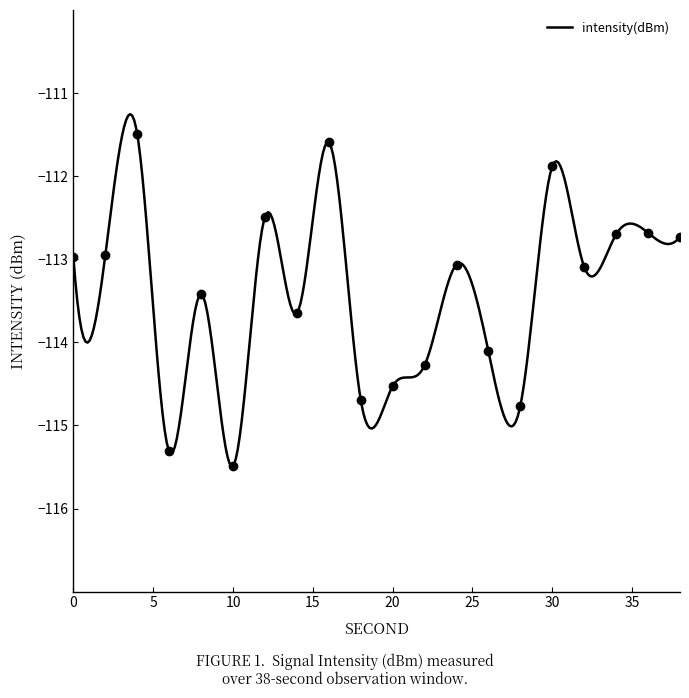

Rank the categories by value from highest to lowest.

4, 16, 30, 12, 36, 34, 38, 2, 0, 24, 32, 8, 14, 26, 22, 20, 18, 28, 6, 10